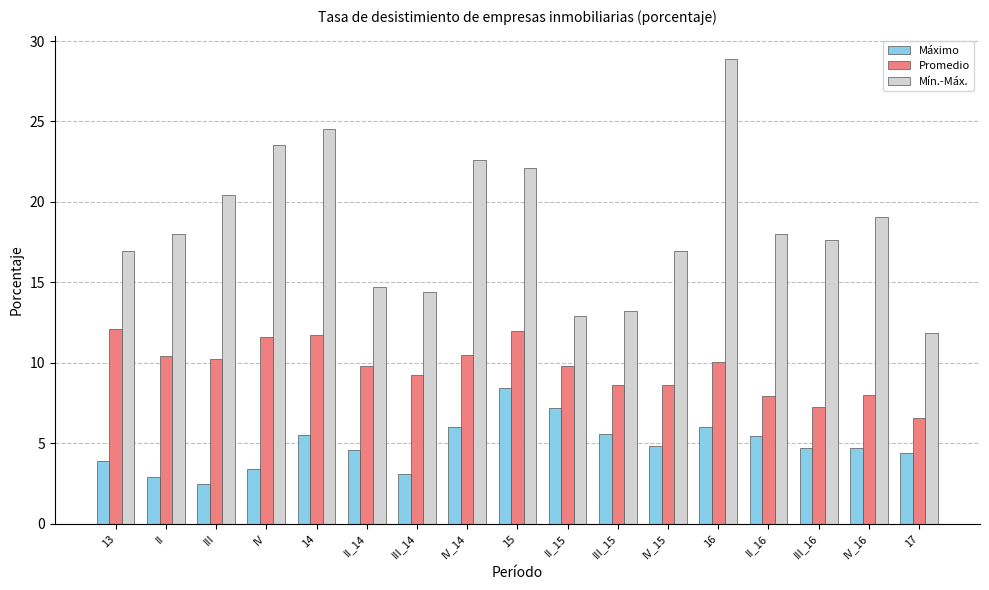

What are all the series names shown in the legend?

Máximo, Promedio, Mín.-Máx.